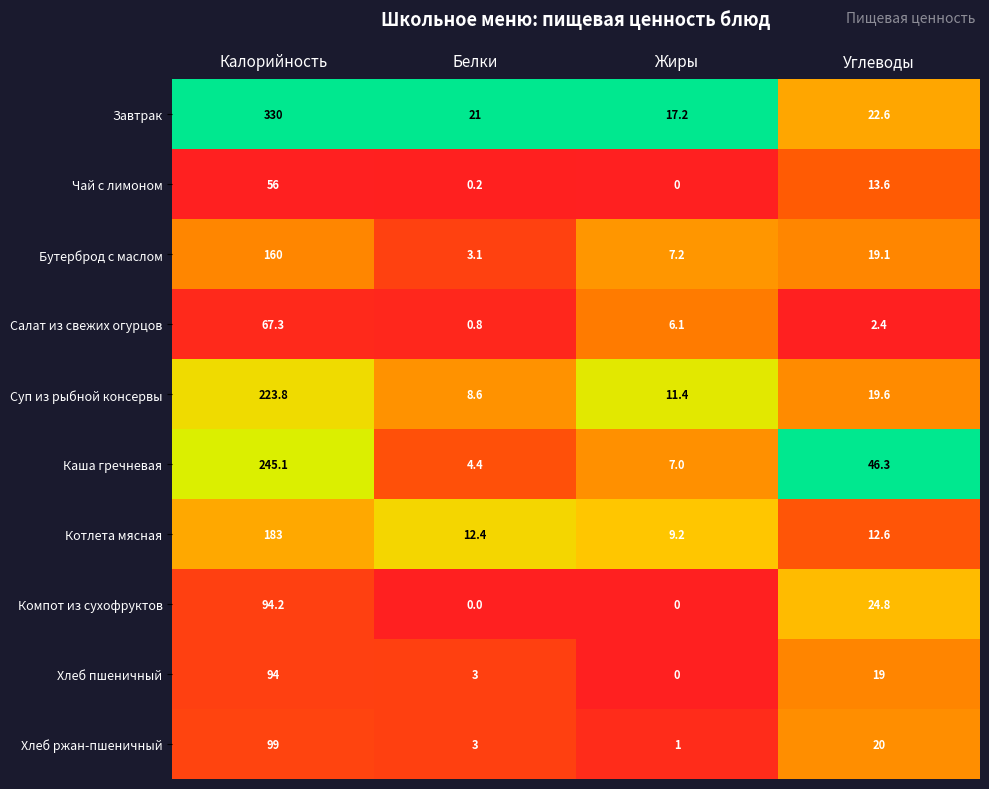

Which label corresponds to the largest value in the chart?

Калорийность